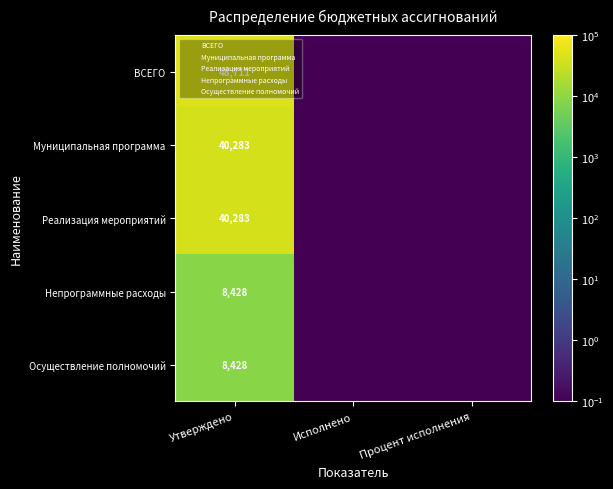

What is the maximum value shown in the chart?

48711.0